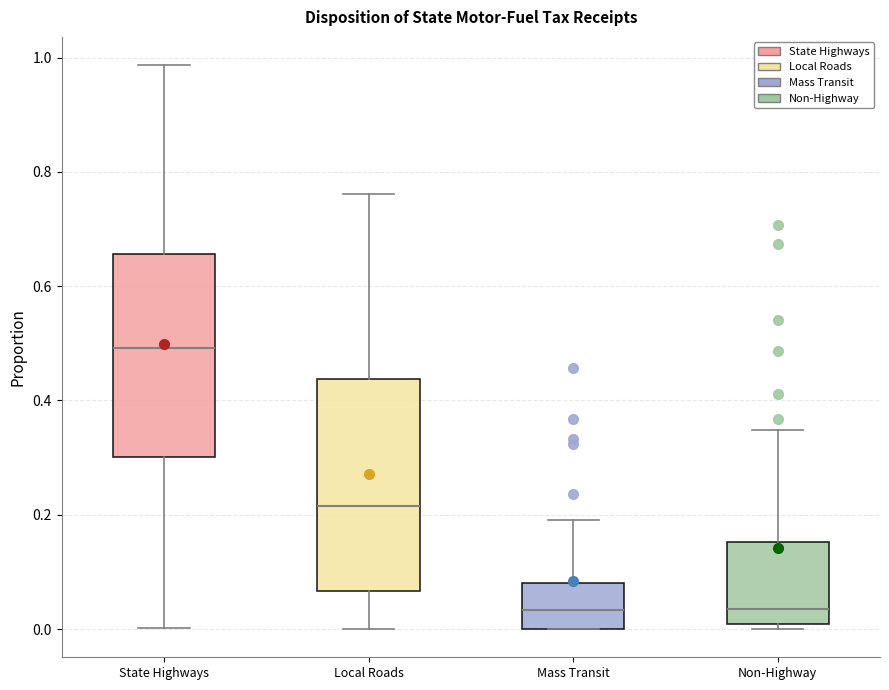

Where is the lower edge of the box for Non-Highway on the y-axis? The values are not printed on the chart, so give them approximately, as read against the axis.

0.00